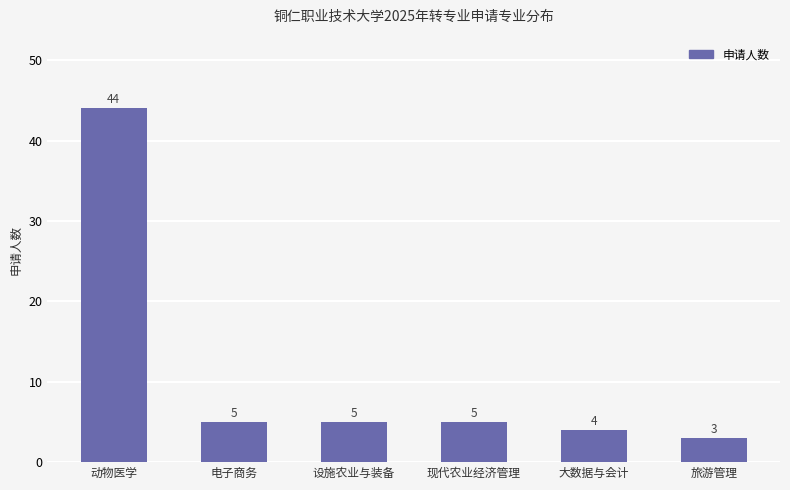

The value at 电子商务 is 5. True or false?

True